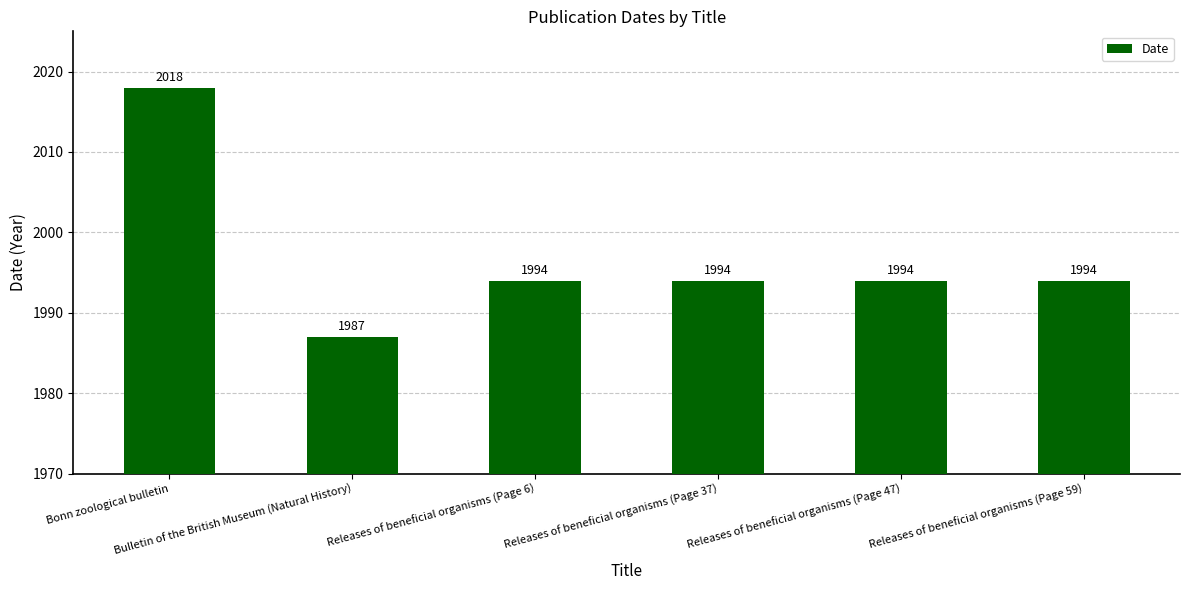

What is the value of the 5th bar from the left?

1994